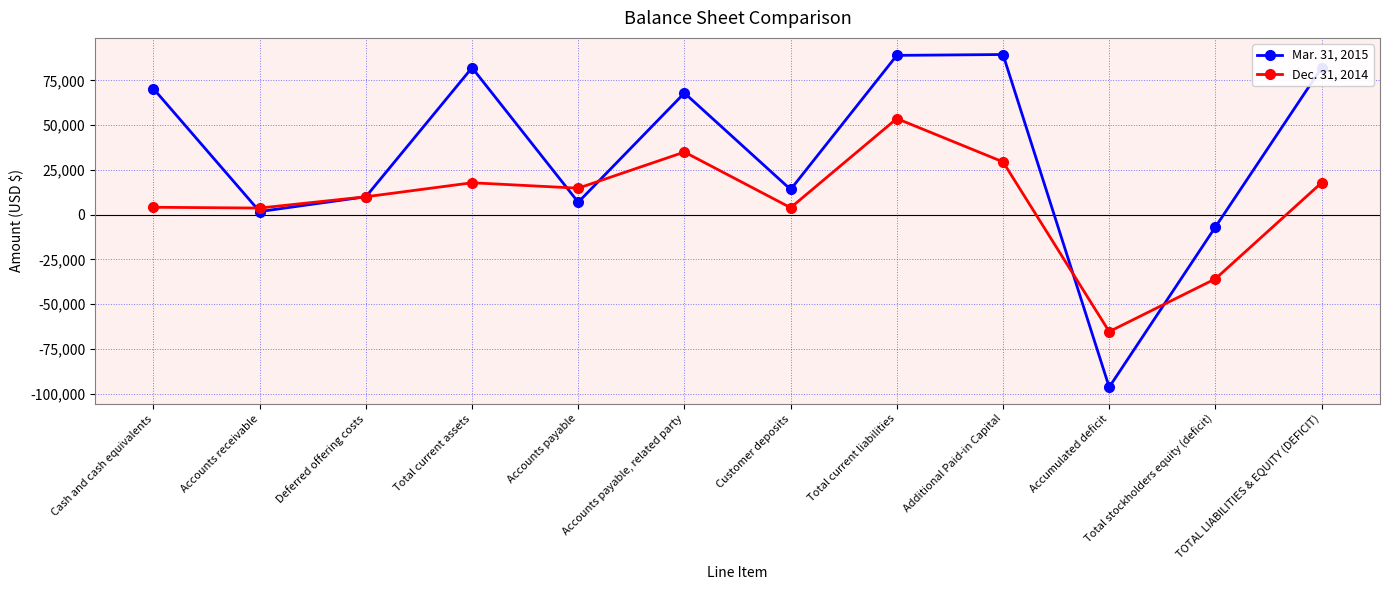

What is the minimum value shown in the chart?

-96416